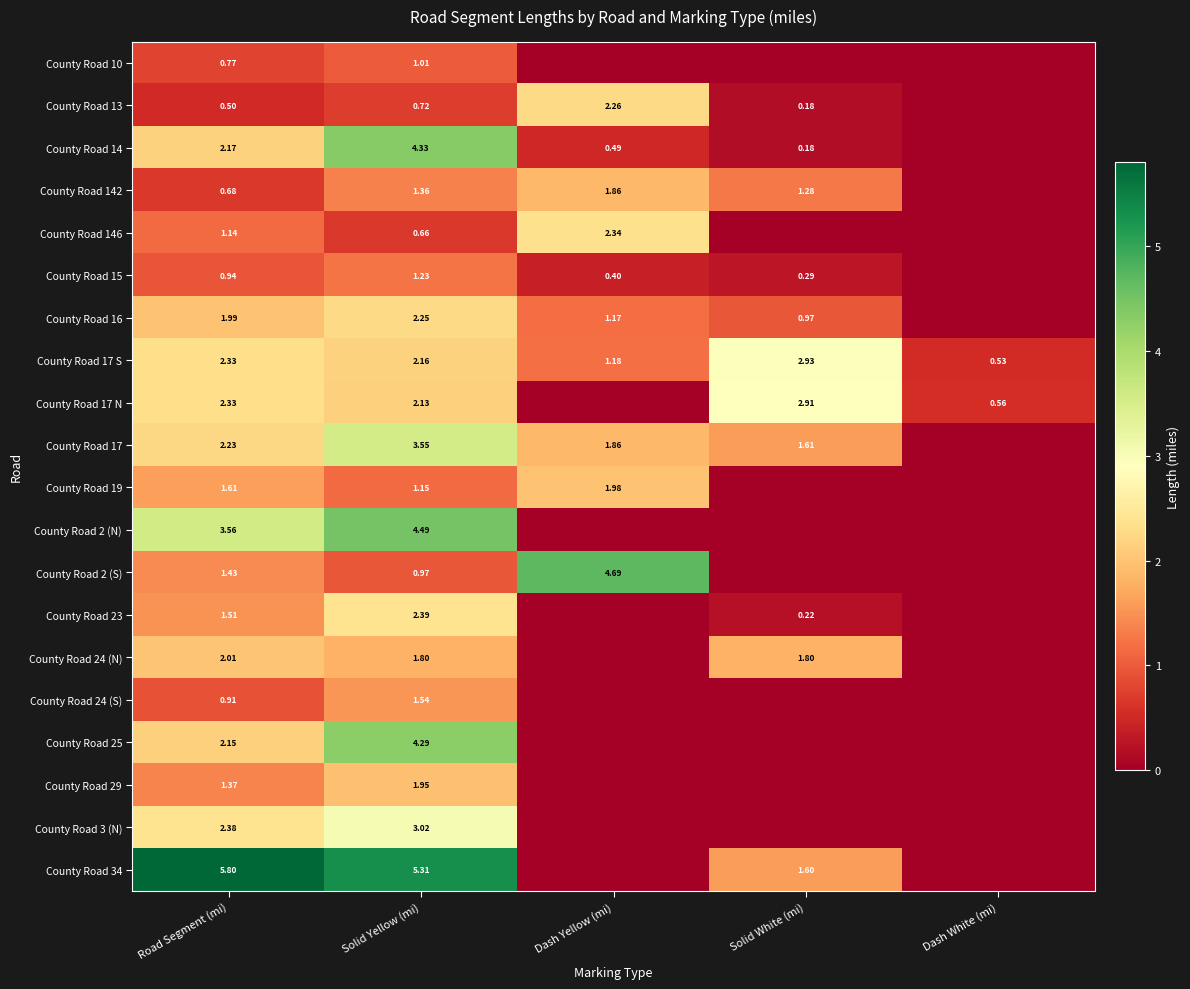

Is the value of County Road 146 at Solid Yellow (mi) greater than the value of County Road 17 at Solid White (mi)?

No